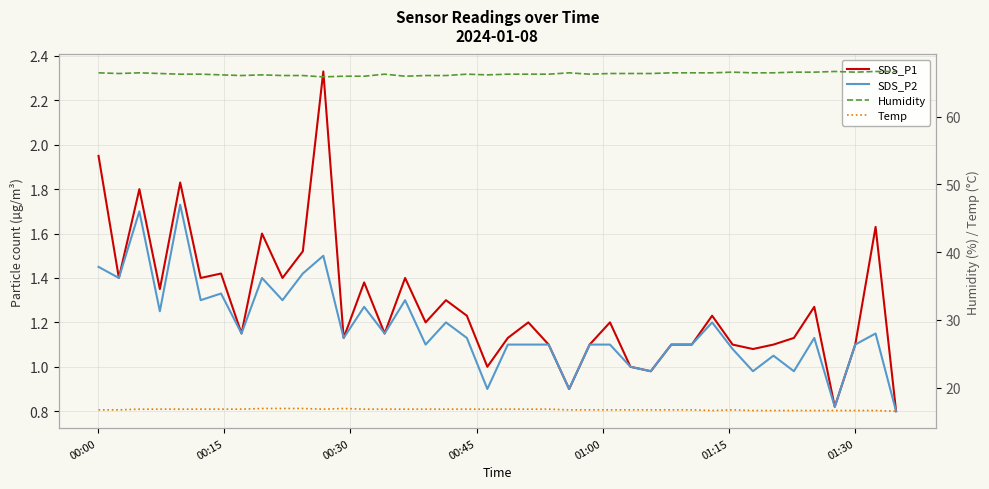

How many values in the Humidity series exceed 66?

36